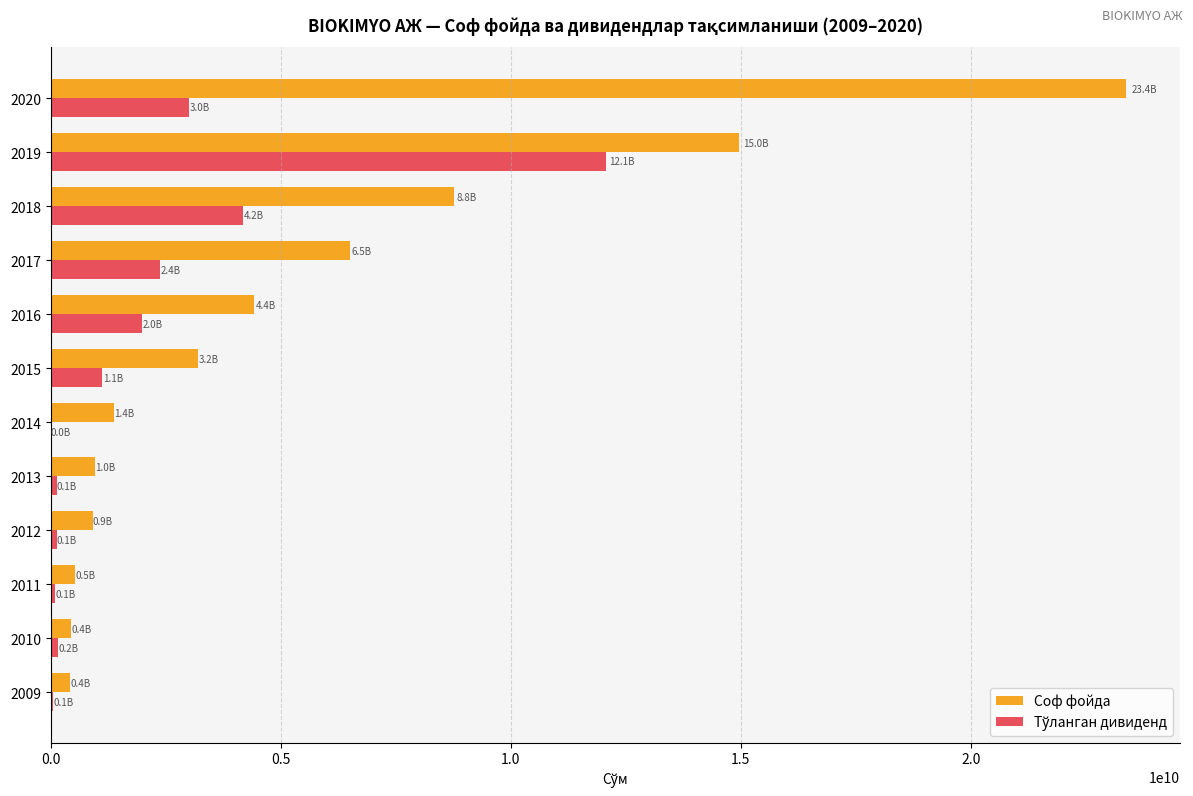

How many categories are shown in the chart?

12